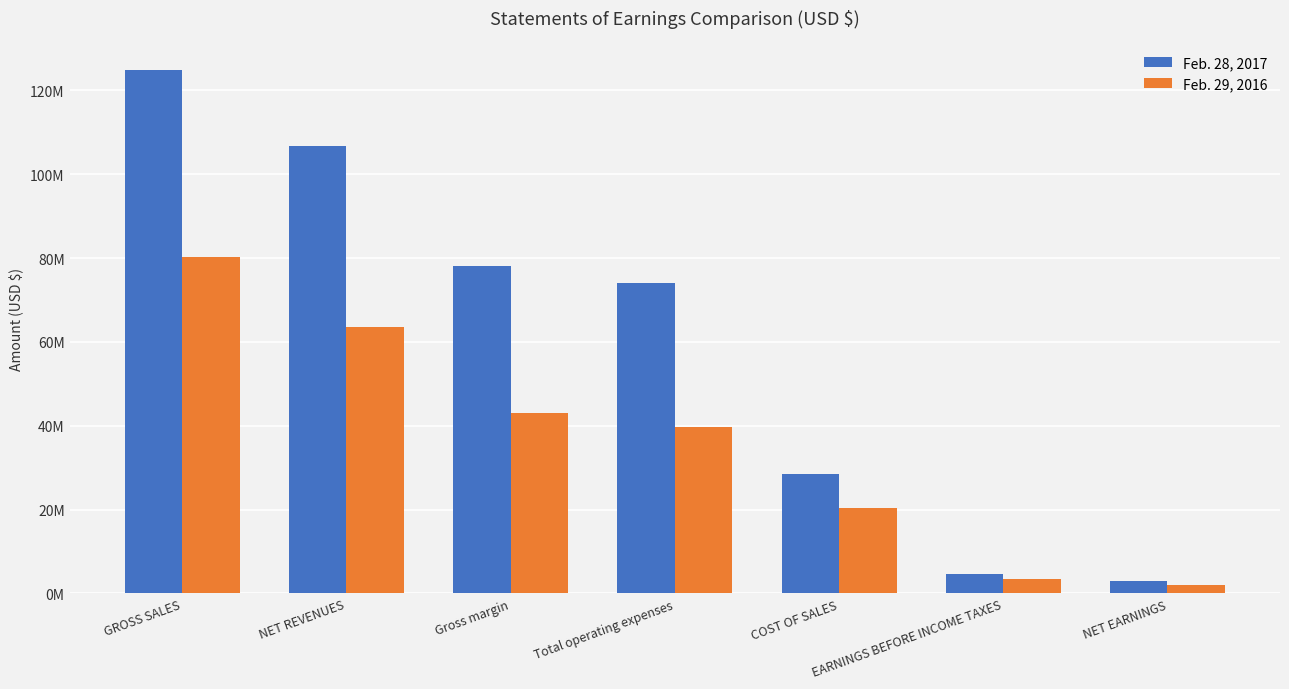

What are all the series names shown in the legend?

Feb. 28, 2017, Feb. 29, 2016